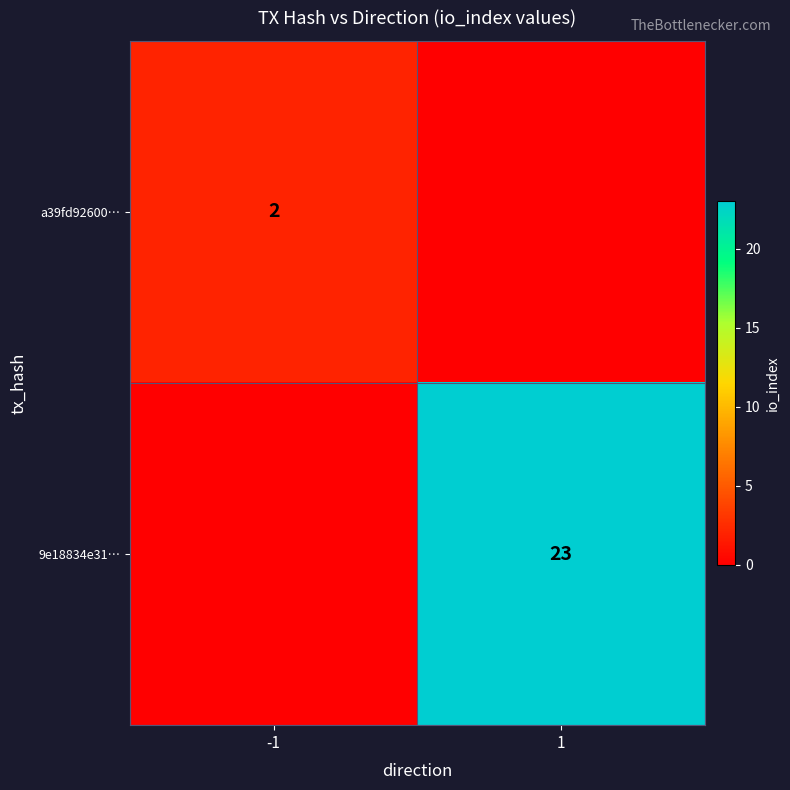

The a39fd92600… series shows 2 at -1. True or false?

True